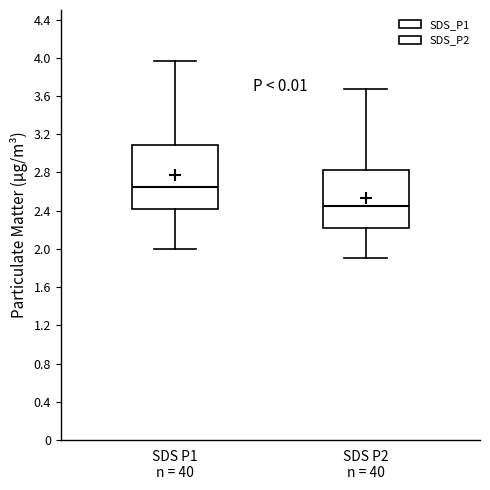

Which box has the lowest median line?

SDS P2 n = 40